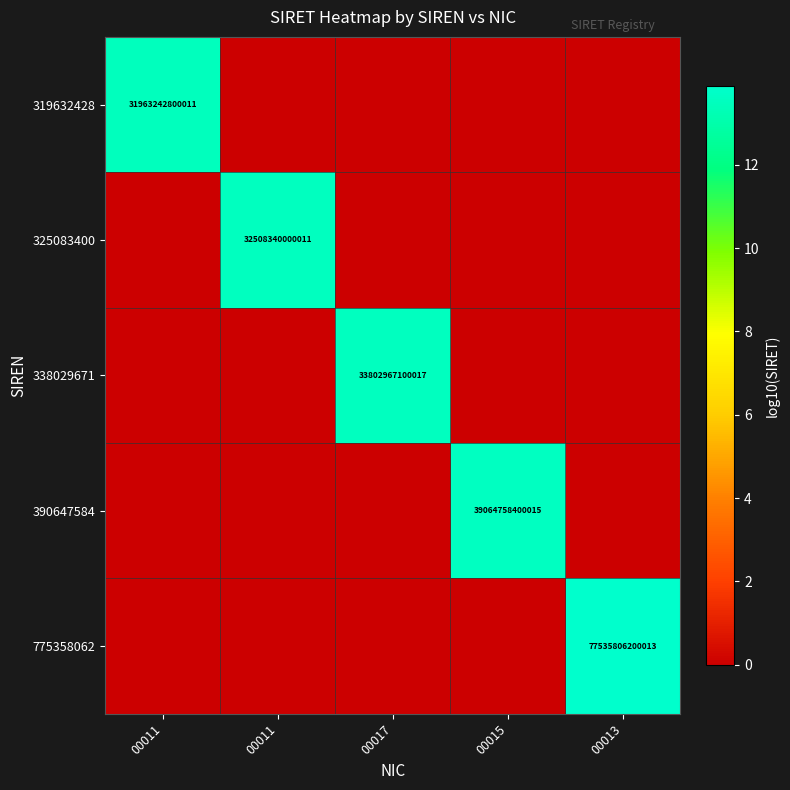

What is the total value across all series at 00011?

13.5